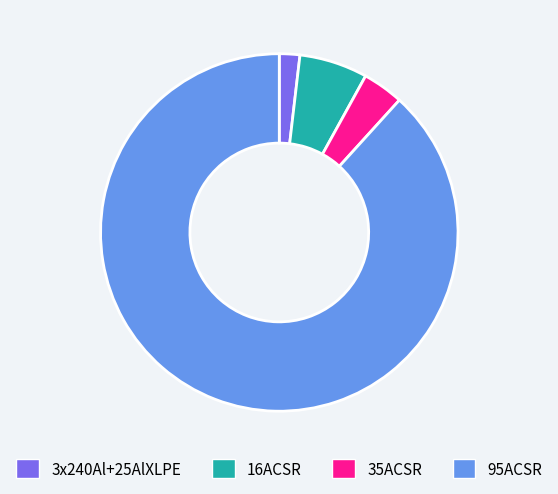

Rank the categories by value from highest to lowest.

95ACSR, 16ACSR, 35ACSR, 3x240Al+25AlXLPE